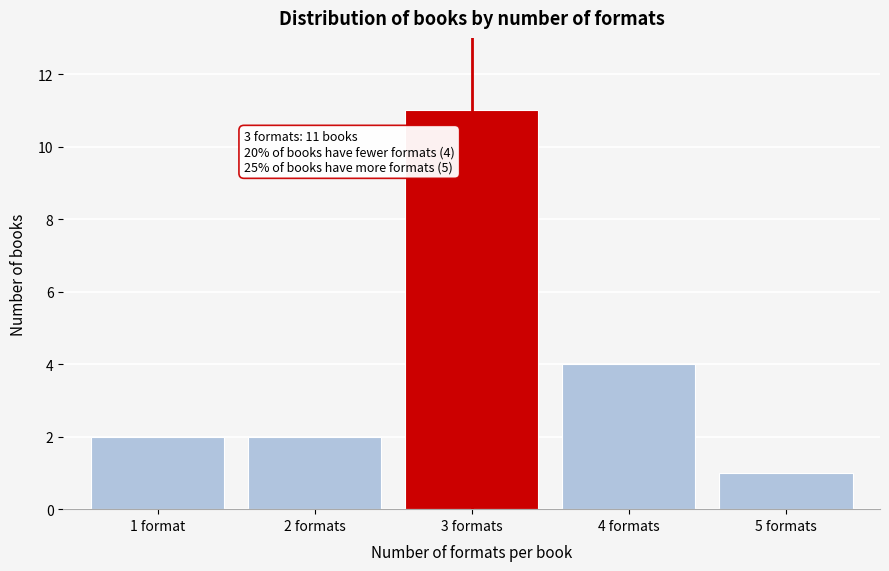

Reading right to left, what are all the values shown in this chart?

1	4	11	2	2